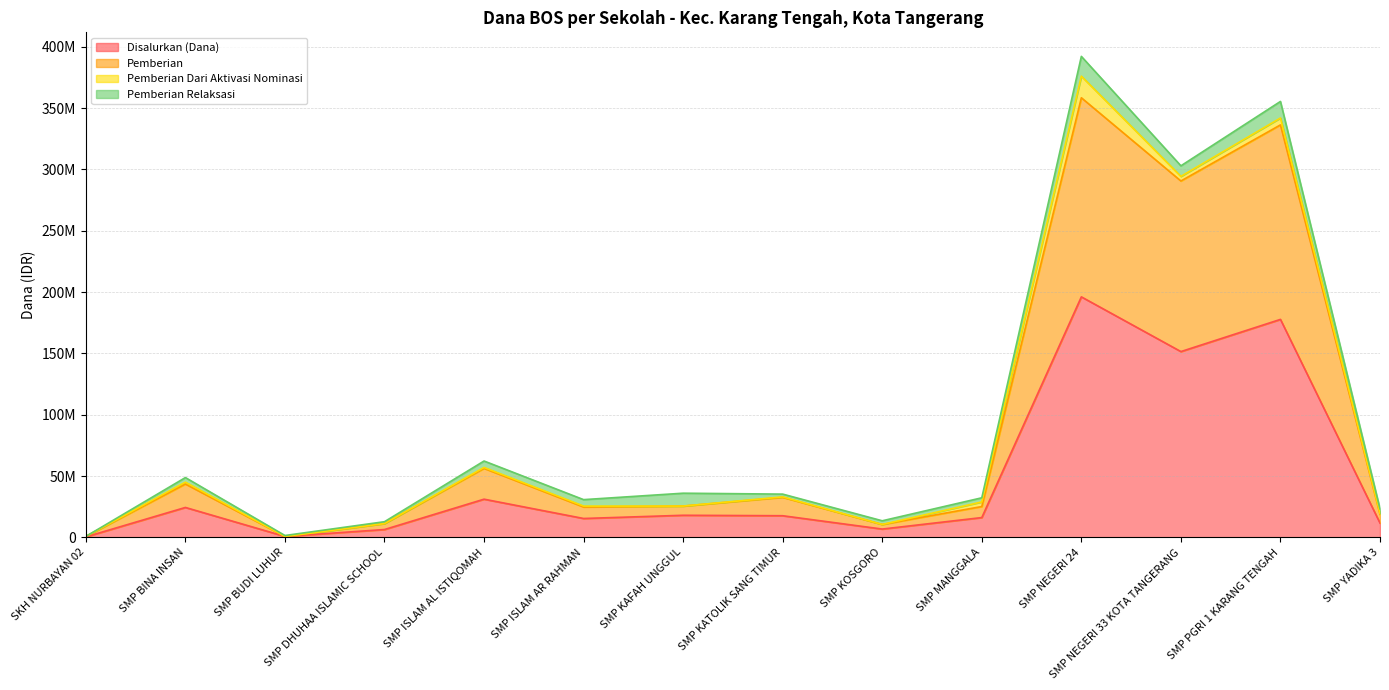

Count the number of categories in the chart.

14